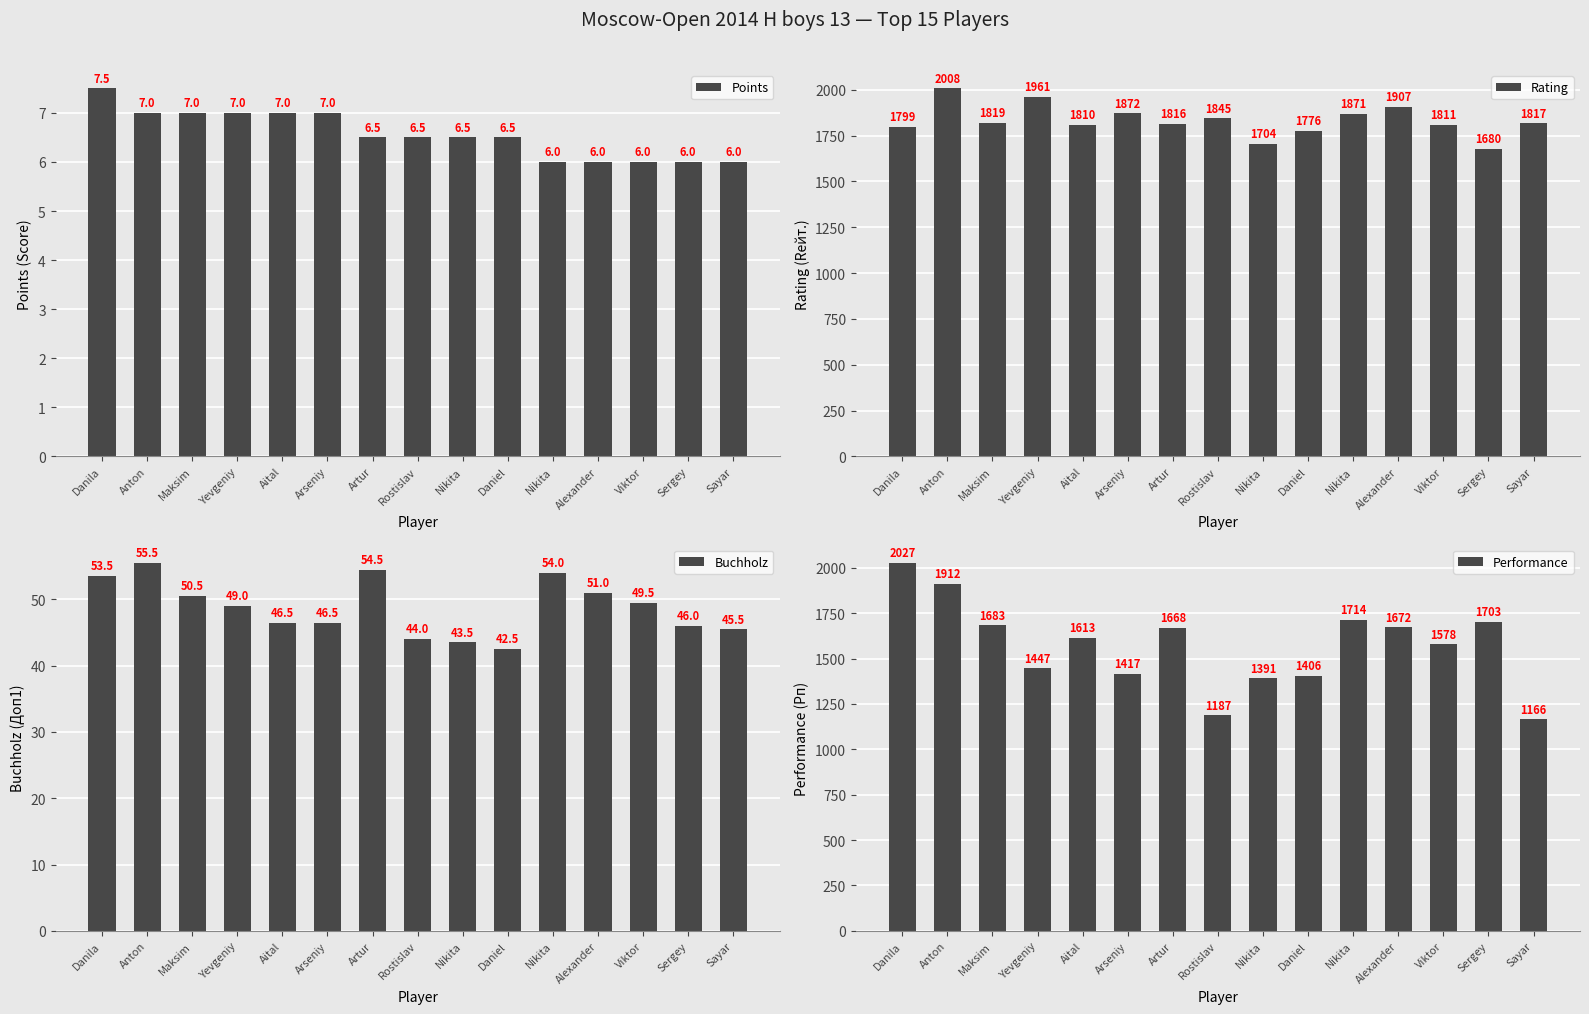

True or false: Rating has a value of 3241.9 at Alexander.

False